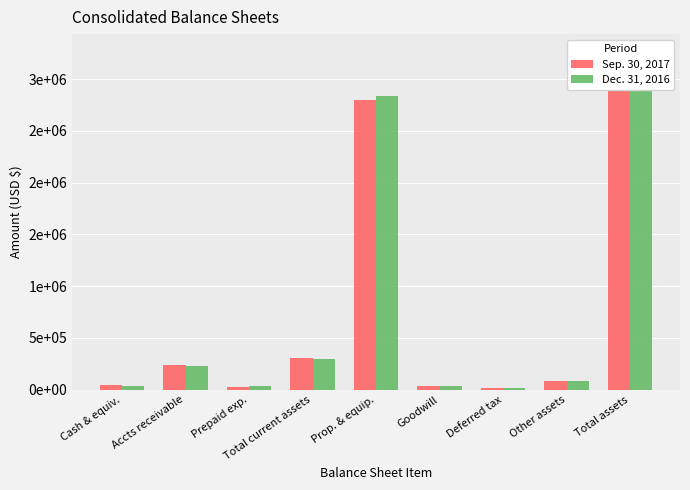

What is the difference between the Dec. 31, 2016 values at Deferred tax and Total assets?

3257869